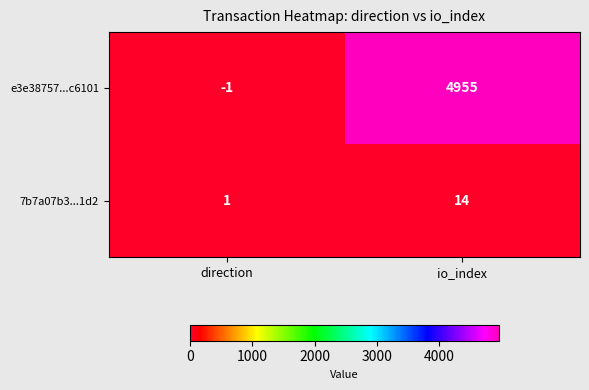

Which category has the lowest value across all series?

direction